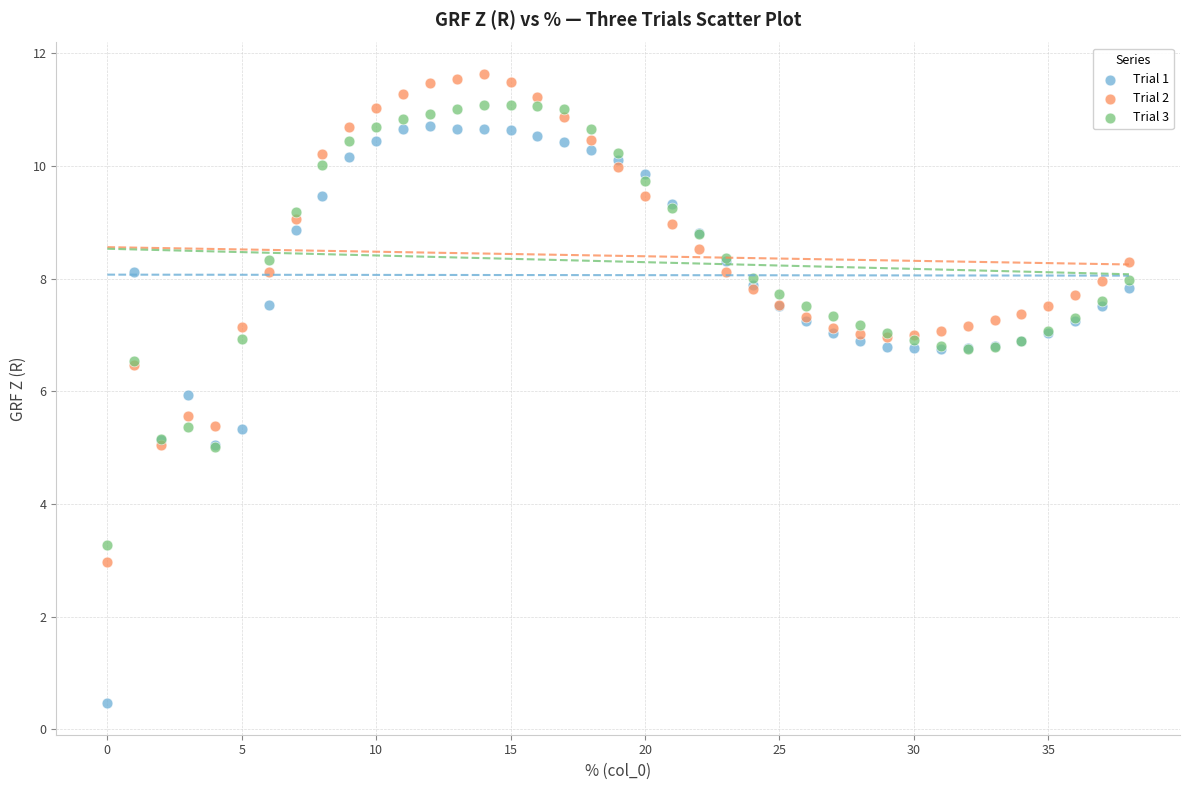

Which series has the largest Y range (max minus min)?

Trial 1